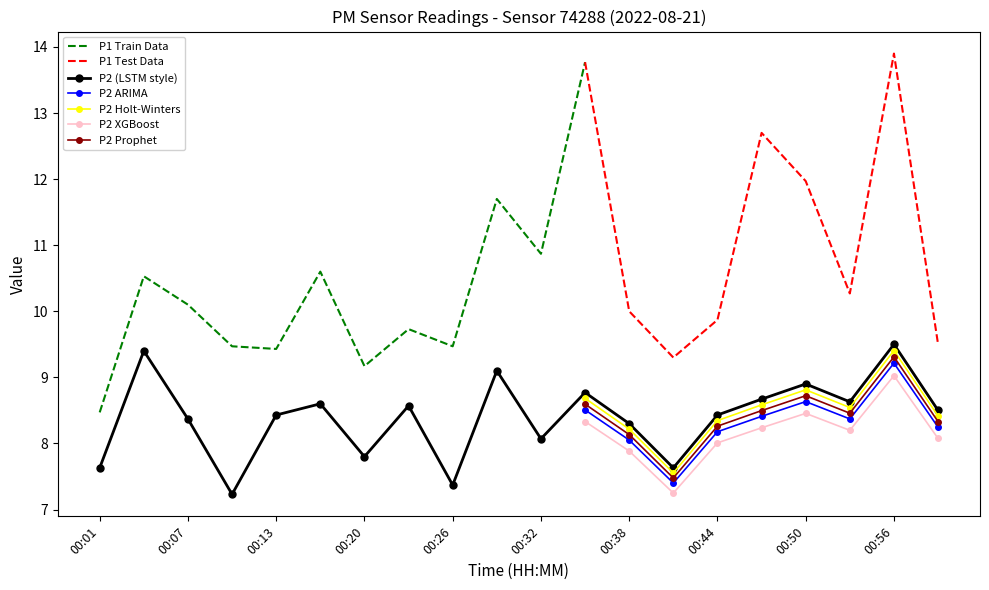

At which label does the data first exceed 8?

00:04